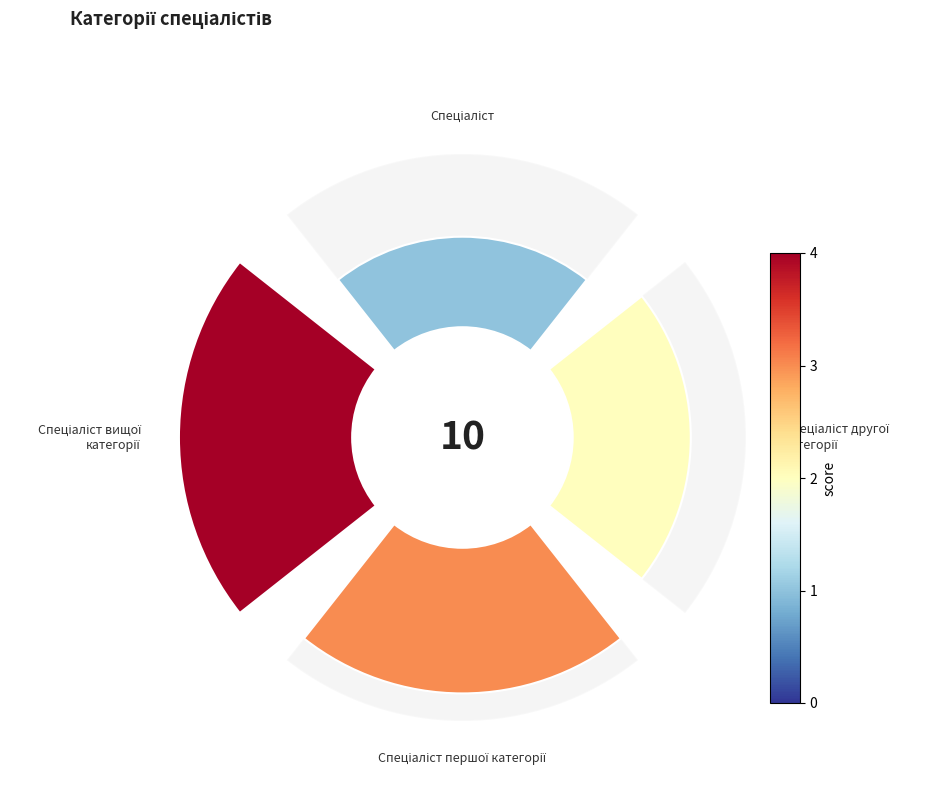

Does any single category account for the majority?

No